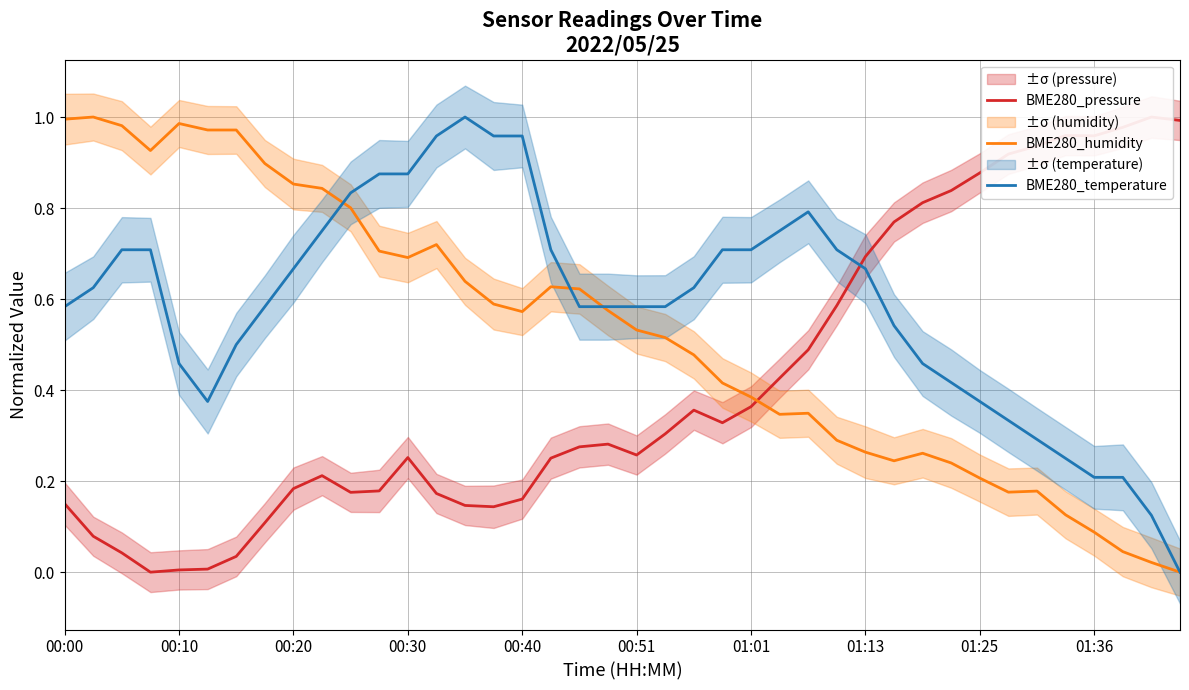

Is the value of BME280_humidity at 34 greater than the value of BME280_temperature at 37?

No